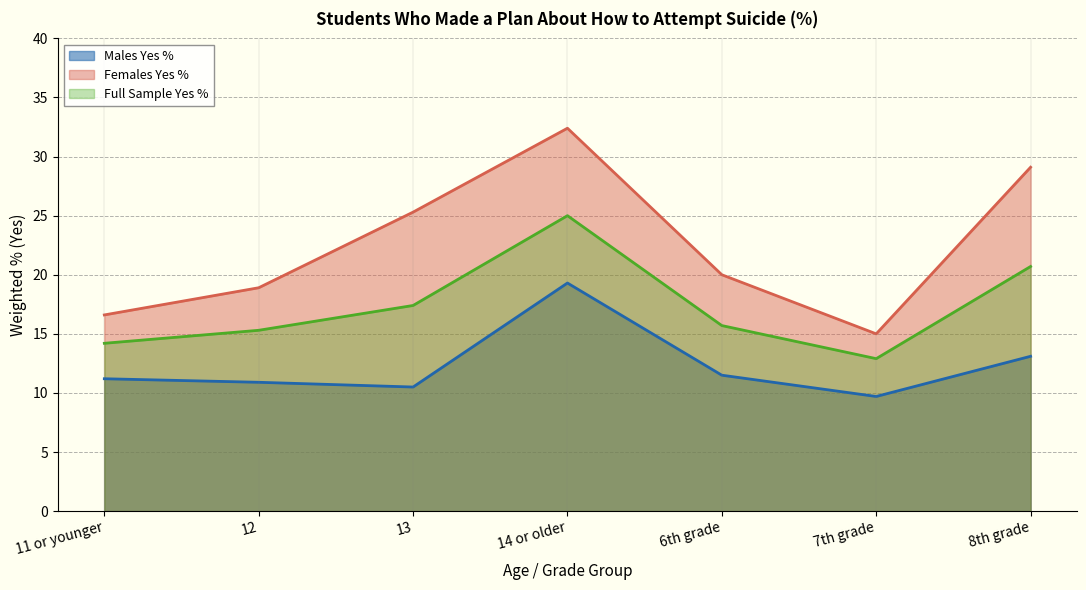

At 8th grade, list the series in order from smallest to largest.

Males Yes %, Full Sample Yes %, Females Yes %